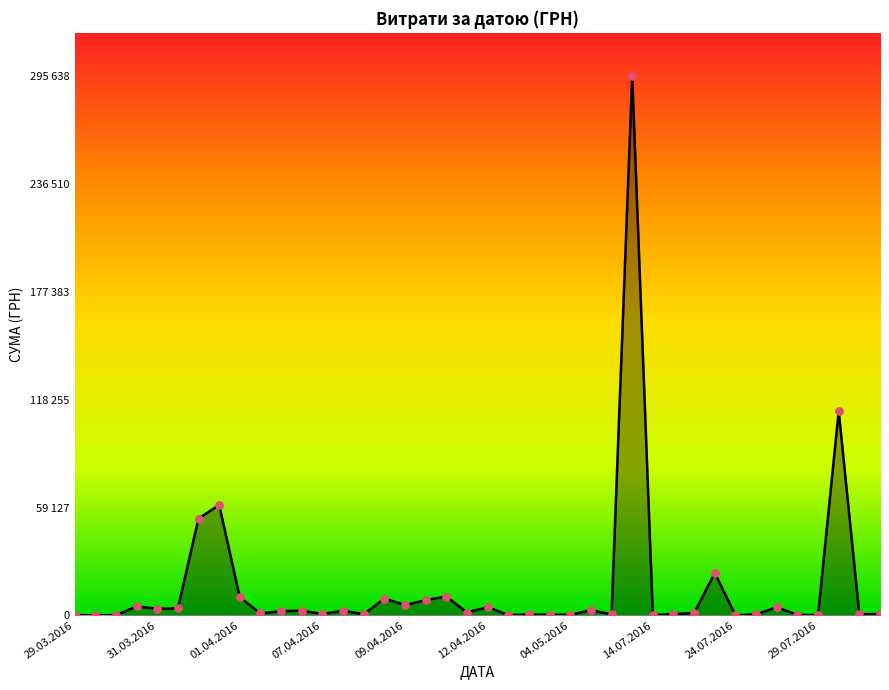

Is this an area chart (filled region under the line)?

Yes